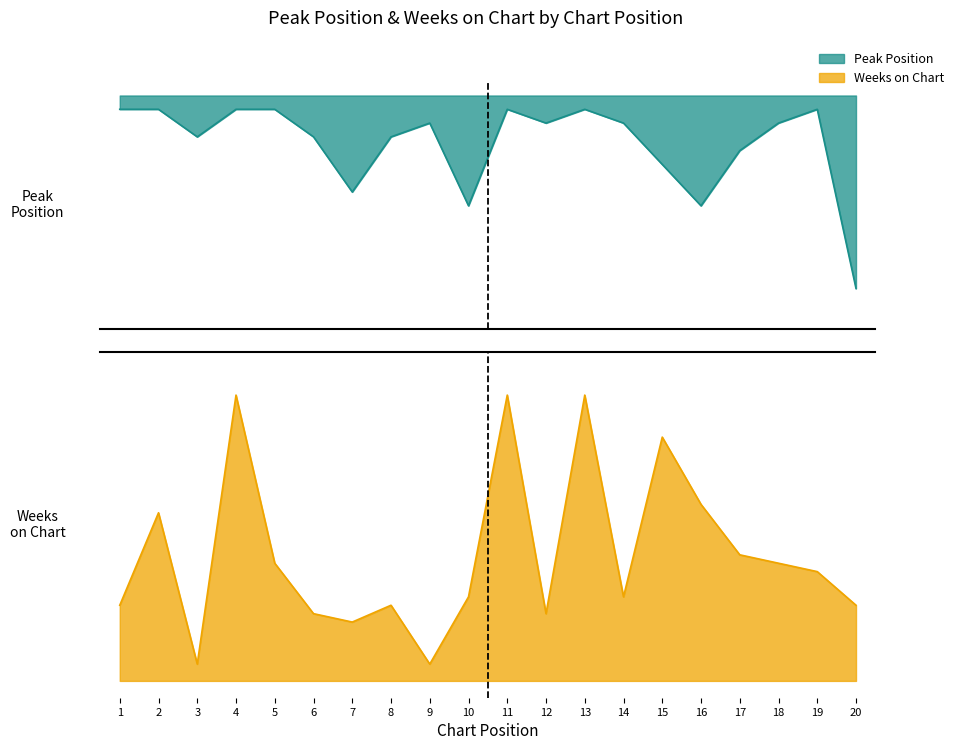

Where is the first local minimum for Weeks on Chart?

3